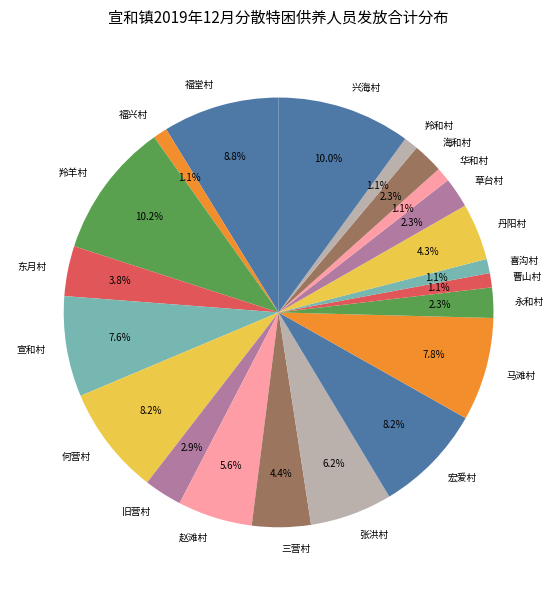

To the nearest percent, what portion does 福堂村 represent?

9%